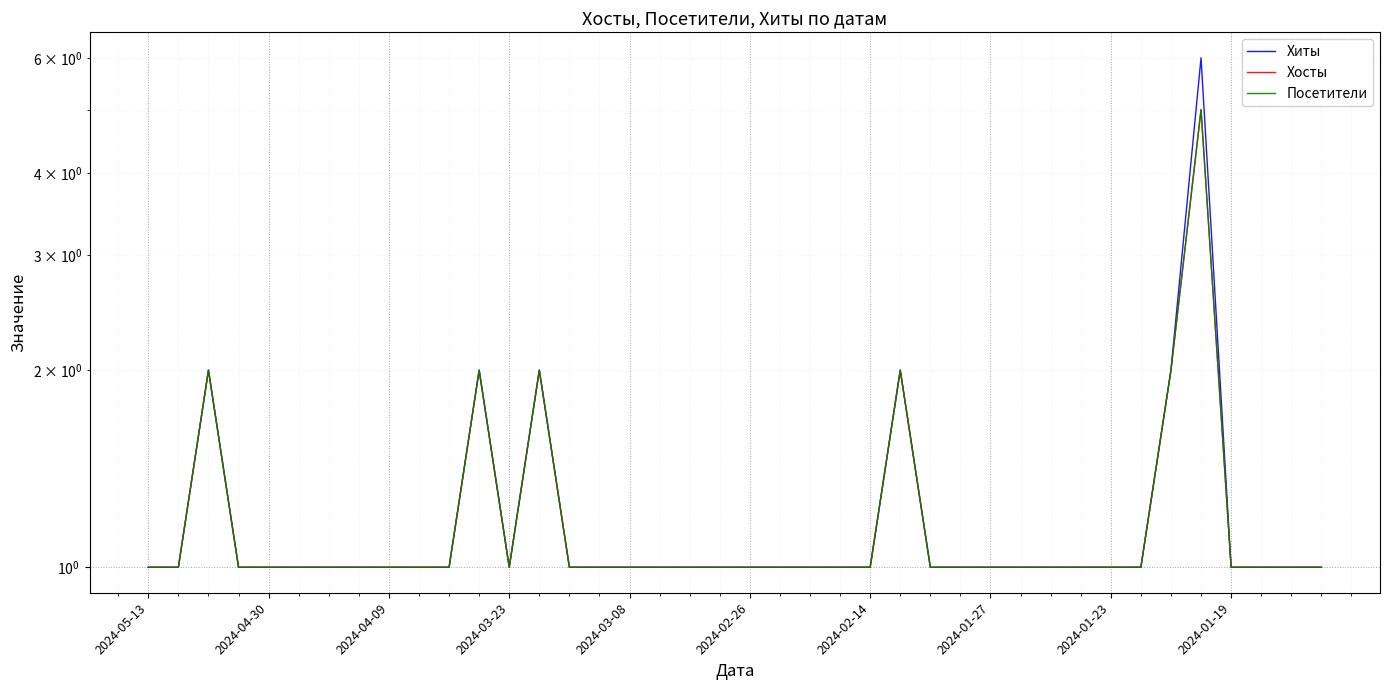

True or false: Хиты and Хосты intersect in this chart.

False